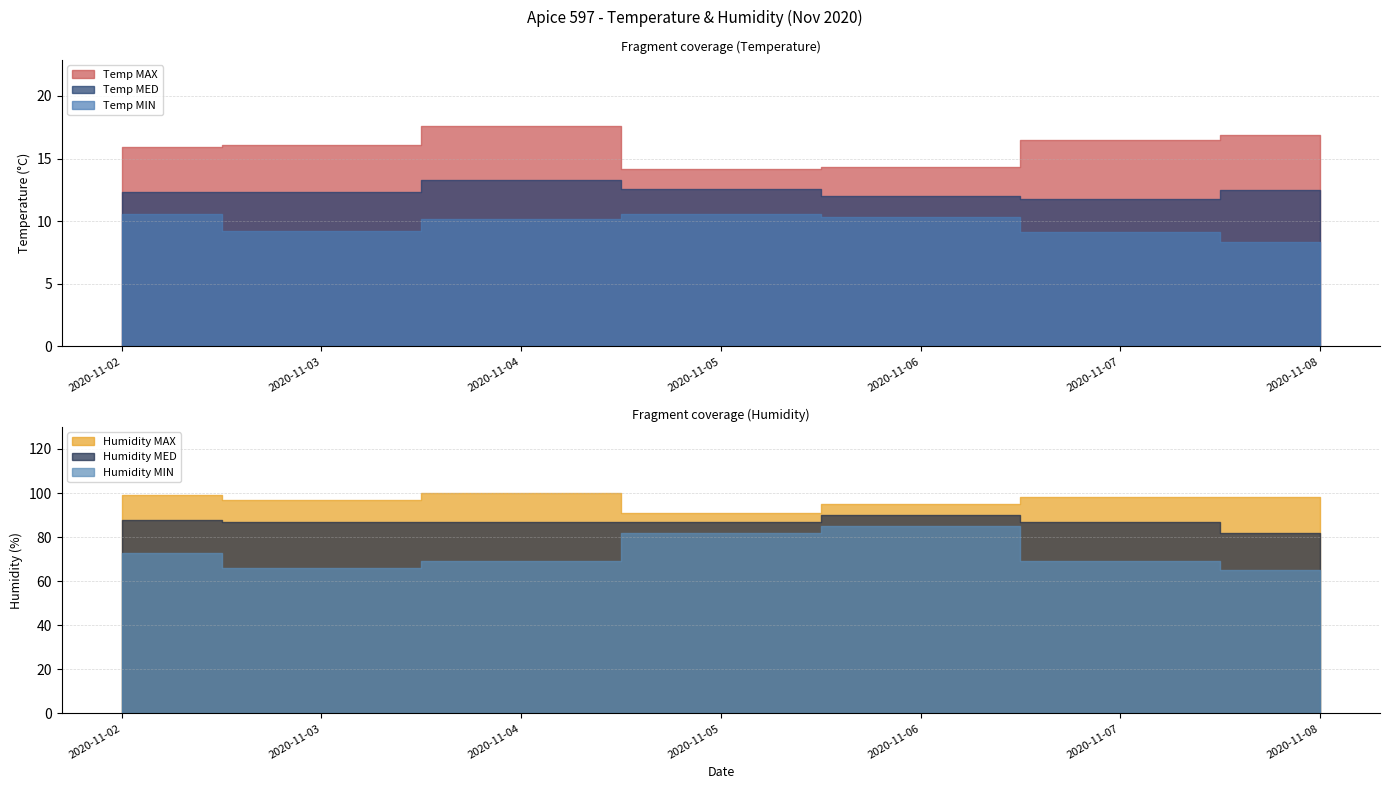

Is the value of Temp MED at 2020-11-04 greater than the value of Temp MAX at 2020-11-08?

No